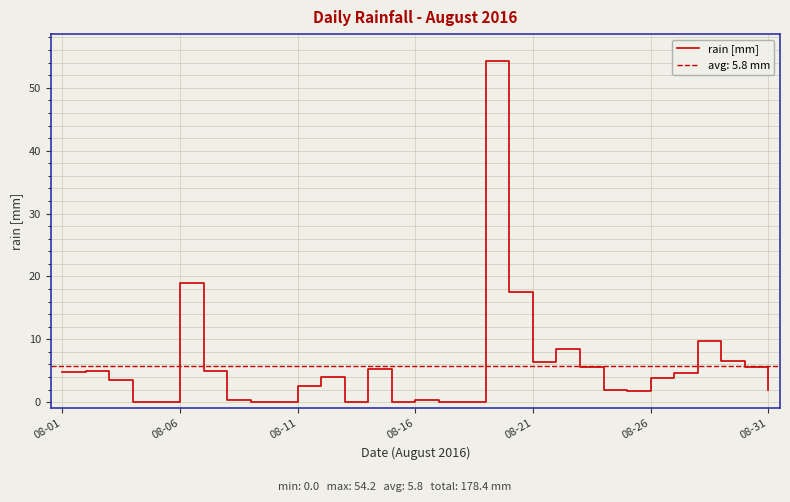

What is the label of the 31st point from the right?

08-01